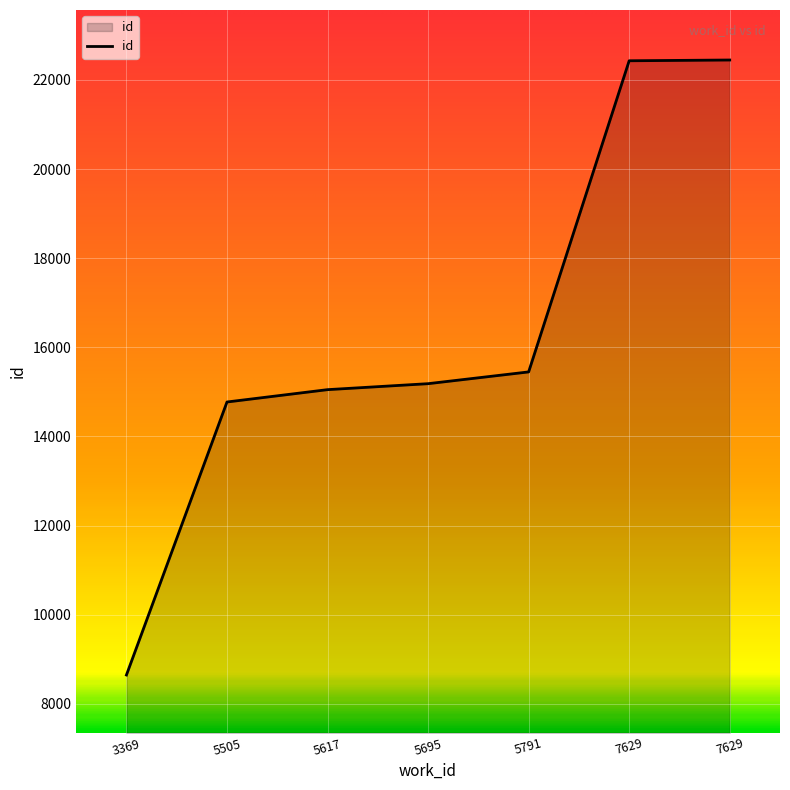

Count the number of categories in the chart.

7